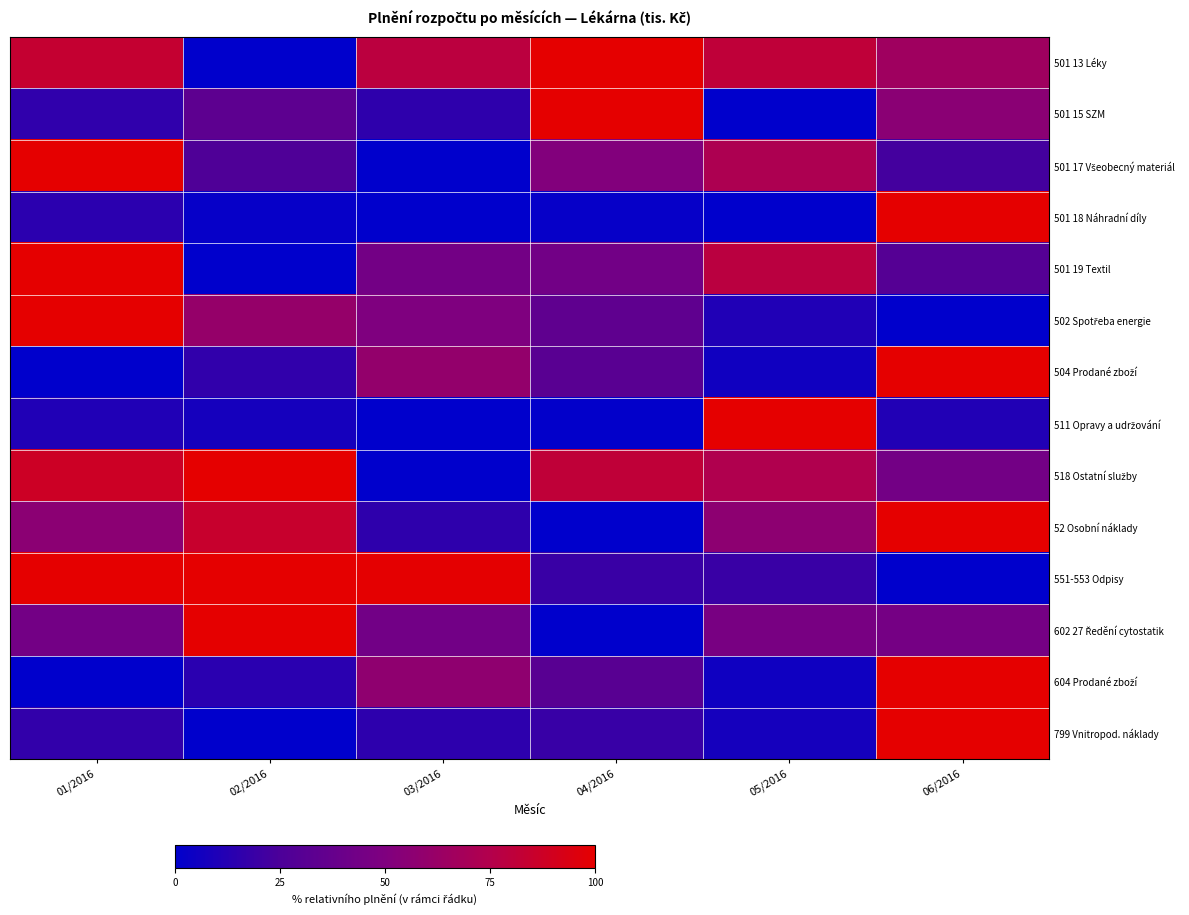

Which series has the largest range (max minus min)?

501 13 Léky